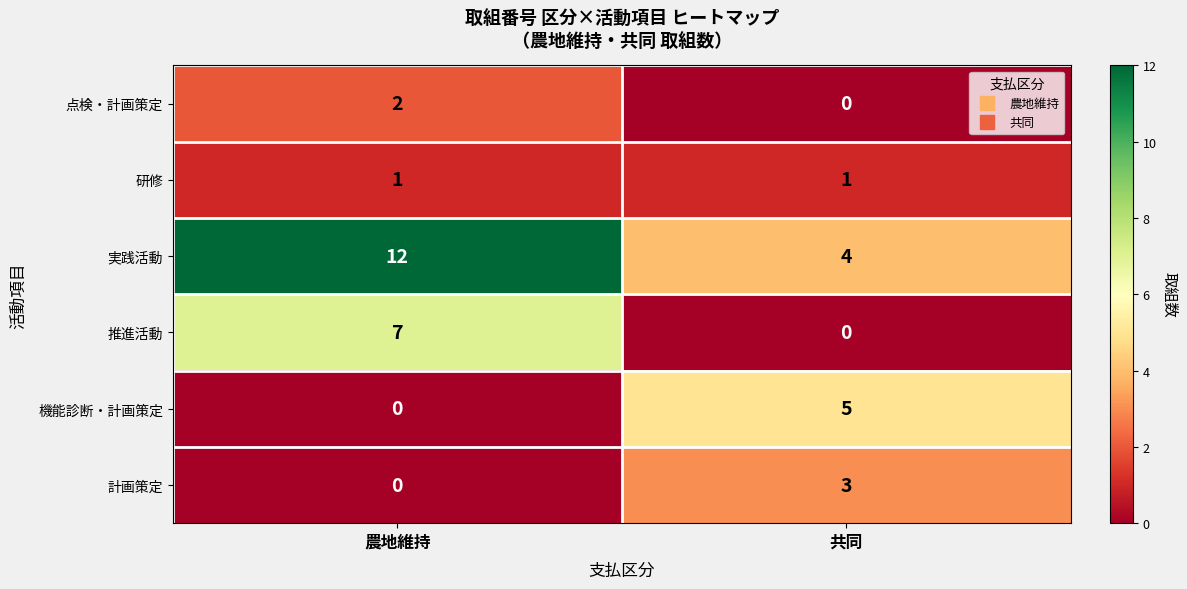

Reading left to right, list all the values displayed in this chart.

点検・計画策定: 農地維持=2	共同=0
研修: 農地維持=1	共同=1
実践活動: 農地維持=12	共同=4
推進活動: 農地維持=7	共同=0
機能診断・計画策定: 農地維持=0	共同=5
計画策定: 農地維持=0	共同=3